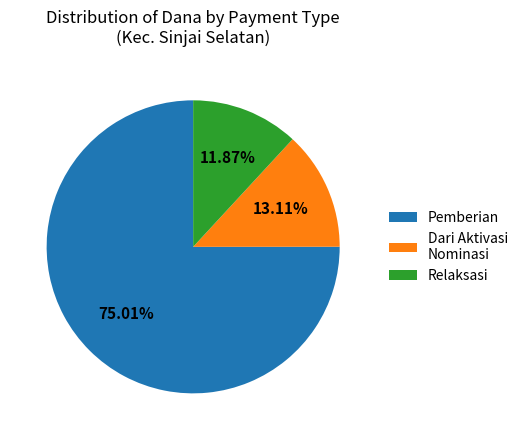

Approximately how many times larger is the value at Dari Aktivasi Nominasi compared to Relaksasi?

1.1